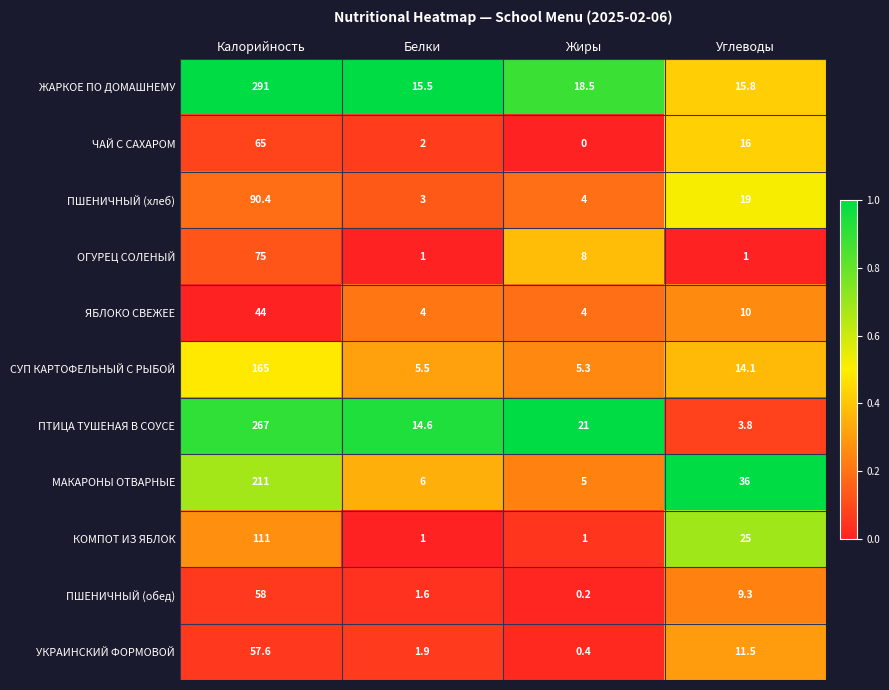

The ЧАЙ С САХАРОМ series shows 65.0 at Калорийность. True or false?

True